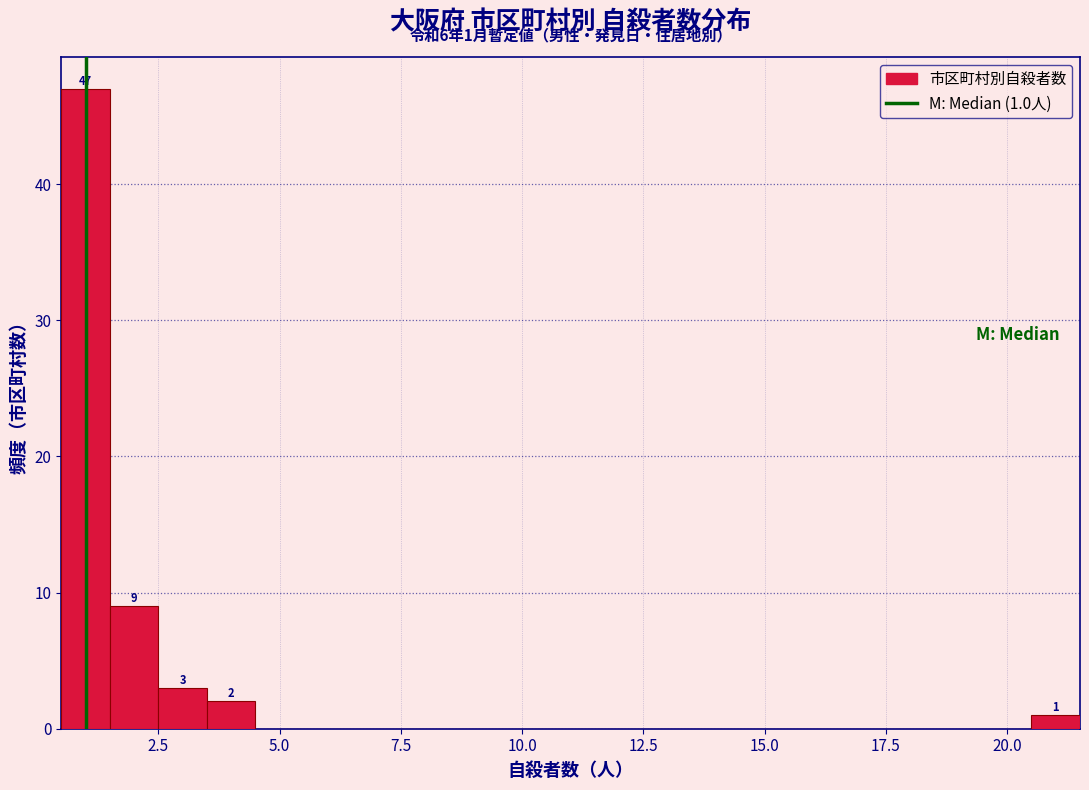

Read against the x-axis, roughly where is the centre of the tallest bar?

1.0